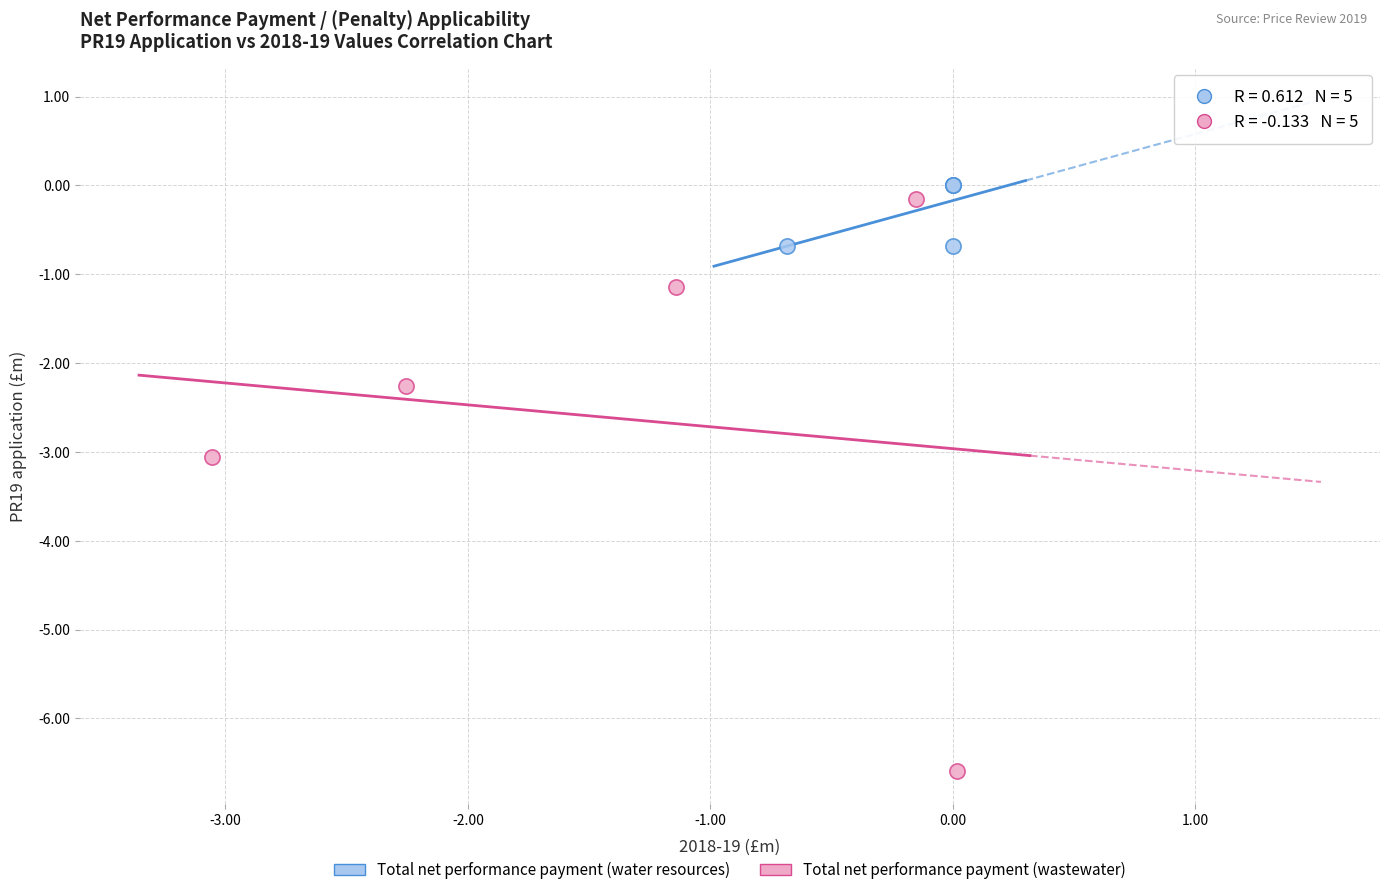

Which series contains the lowest Y value?

Total net performance payment (wastewater)